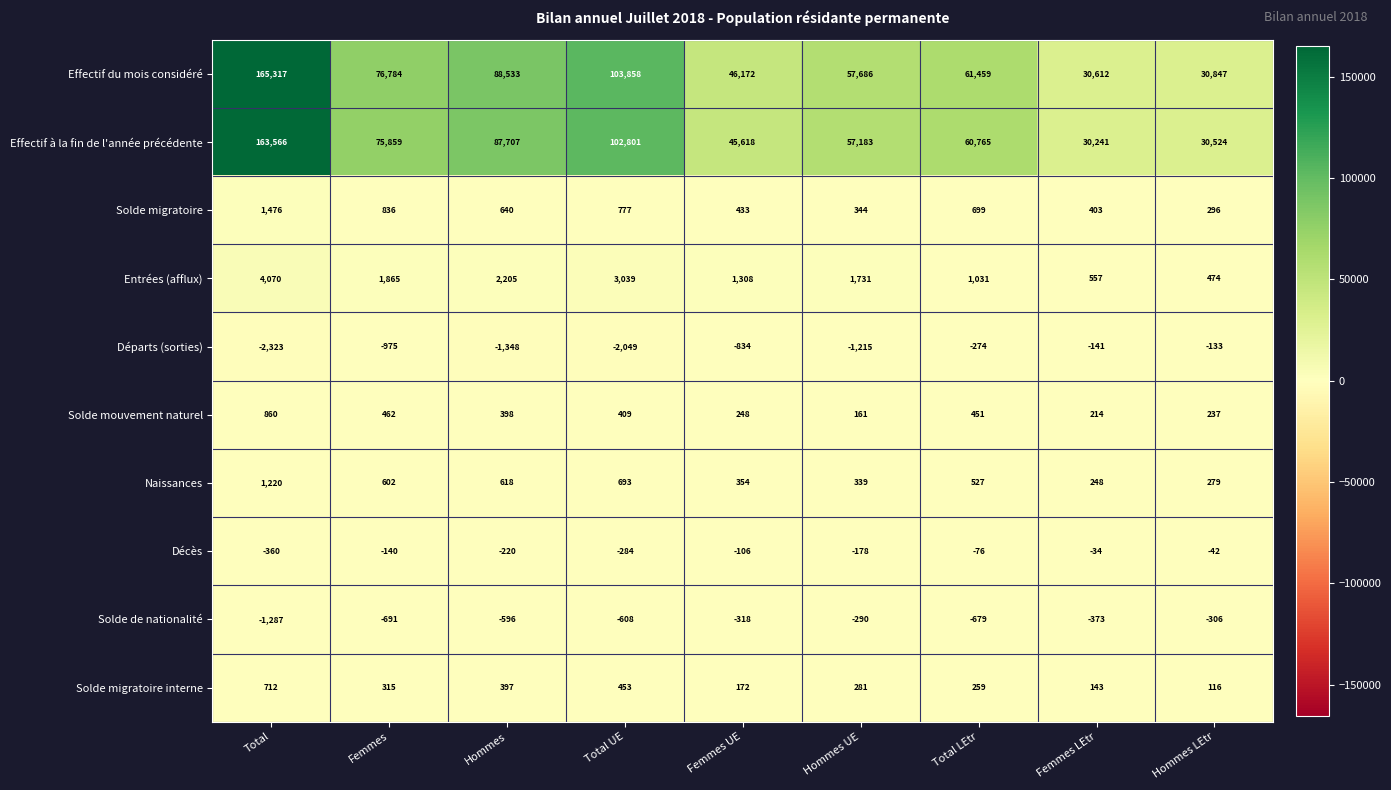

What is the sum of the Décès values at Total LEtr and Femmes LEtr?

-110